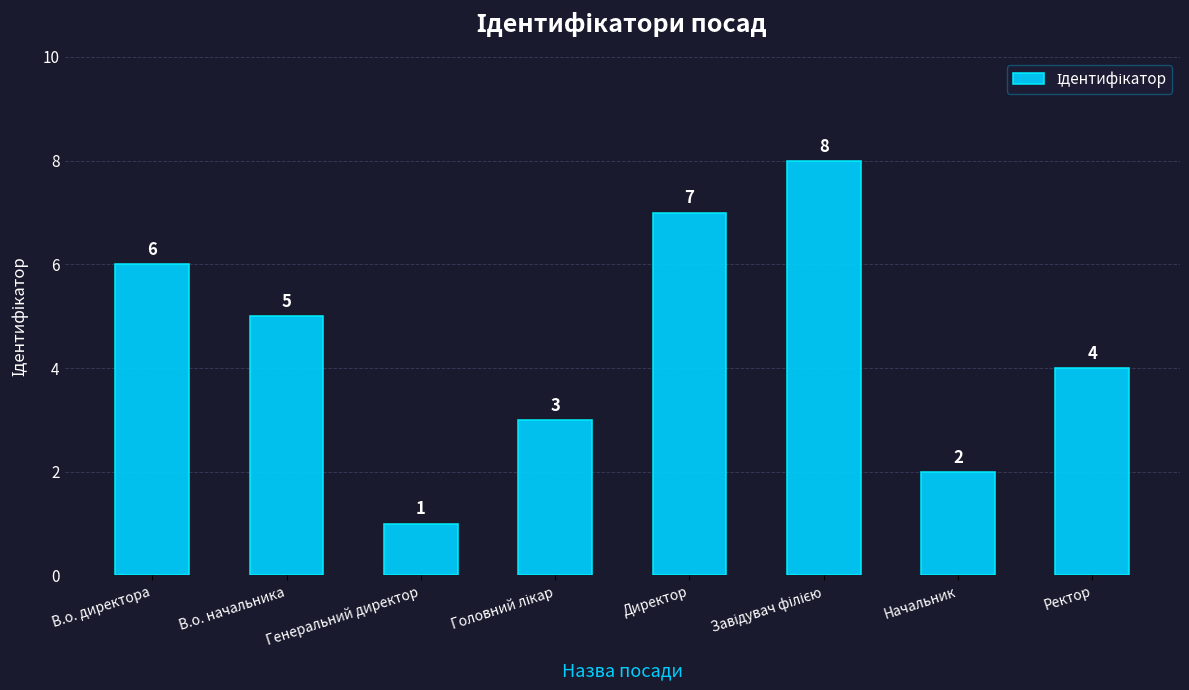

What is the maximum value shown in the chart?

8